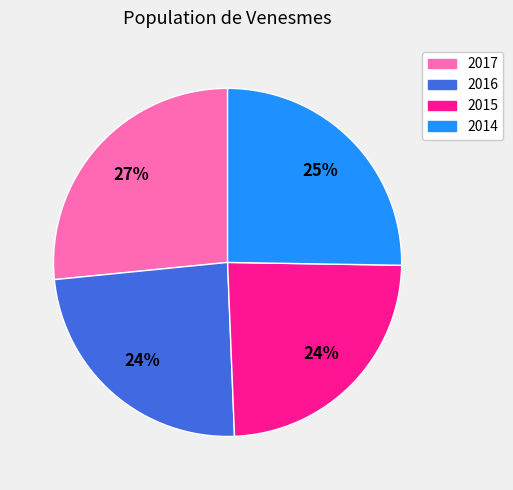

To the nearest percent, what is the combined percentage of 2015 and 2017?

51%